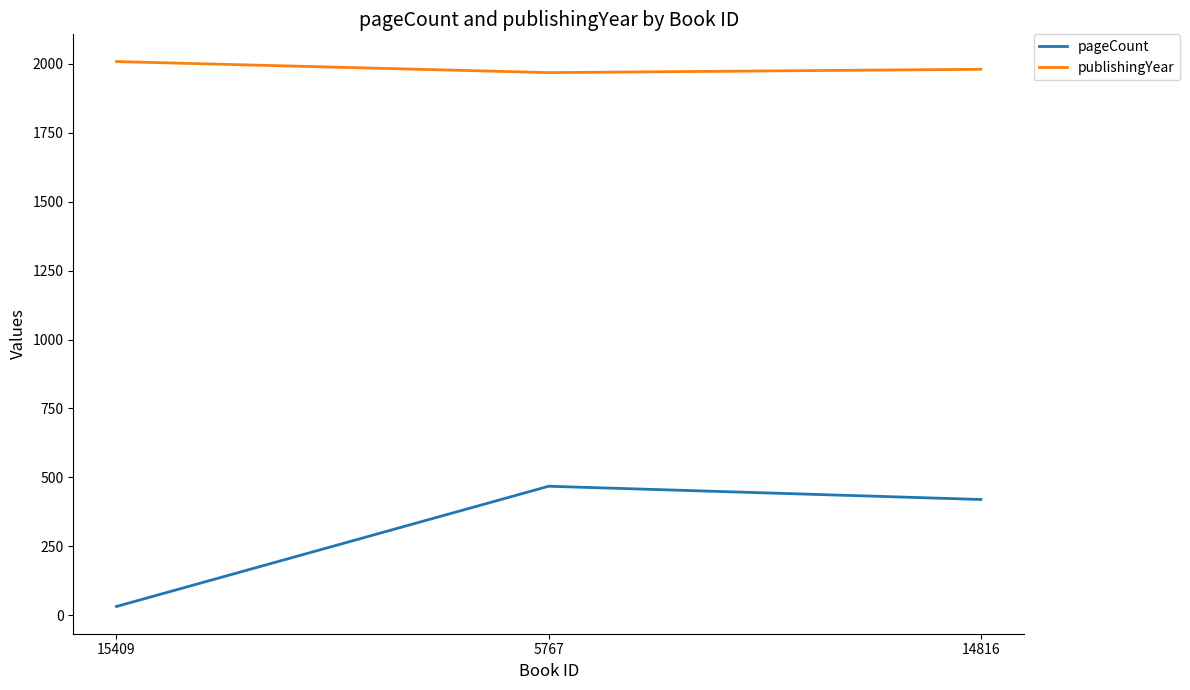

What is the sum of the pageCount values at 5767 and 15409?

500